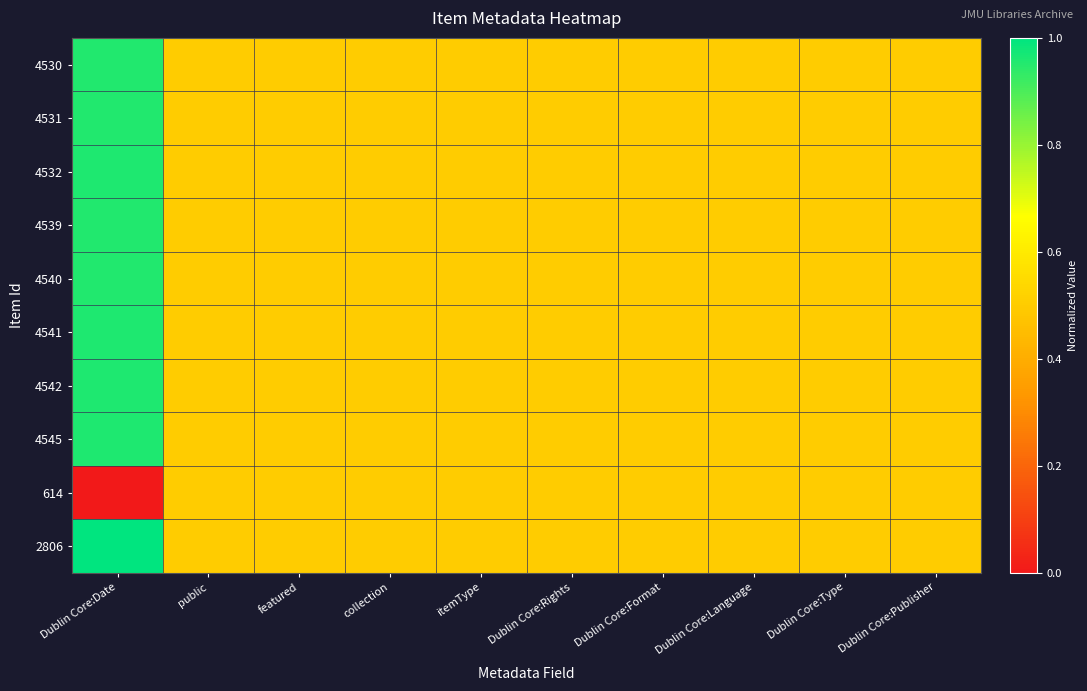

Reading left to right, extract all data points from this chart.

4530: Dublin Core:Date=1.0	public=0.5	featured=0.5	collection=0.5	itemType=0.5	Dublin Core:Rights=0.5	Dublin Core:Format=0.5	Dublin Core:Language=0.5	Dublin Core:Type=0.5	Dublin Core:Publisher=0.5
4531: Dublin Core:Date=1.0	public=0.5	featured=0.5	collection=0.5	itemType=0.5	Dublin Core:Rights=0.5	Dublin Core:Format=0.5	Dublin Core:Language=0.5	Dublin Core:Type=0.5	Dublin Core:Publisher=0.5
4532: Dublin Core:Date=1.0	public=0.5	featured=0.5	collection=0.5	itemType=0.5	Dublin Core:Rights=0.5	Dublin Core:Format=0.5	Dublin Core:Language=0.5	Dublin Core:Type=0.5	Dublin Core:Publisher=0.5
4539: Dublin Core:Date=1.0	public=0.5	featured=0.5	collection=0.5	itemType=0.5	Dublin Core:Rights=0.5	Dublin Core:Format=0.5	Dublin Core:Language=0.5	Dublin Core:Type=0.5	Dublin Core:Publisher=0.5
4540: Dublin Core:Date=1.0	public=0.5	featured=0.5	collection=0.5	itemType=0.5	Dublin Core:Rights=0.5	Dublin Core:Format=0.5	Dublin Core:Language=0.5	Dublin Core:Type=0.5	Dublin Core:Publisher=0.5
4541: Dublin Core:Date=1.0	public=0.5	featured=0.5	collection=0.5	itemType=0.5	Dublin Core:Rights=0.5	Dublin Core:Format=0.5	Dublin Core:Language=0.5	Dublin Core:Type=0.5	Dublin Core:Publisher=0.5
4542: Dublin Core:Date=1.0	public=0.5	featured=0.5	collection=0.5	itemType=0.5	Dublin Core:Rights=0.5	Dublin Core:Format=0.5	Dublin Core:Language=0.5	Dublin Core:Type=0.5	Dublin Core:Publisher=0.5
4545: Dublin Core:Date=1.0	public=0.5	featured=0.5	collection=0.5	itemType=0.5	Dublin Core:Rights=0.5	Dublin Core:Format=0.5	Dublin Core:Language=0.5	Dublin Core:Type=0.5	Dublin Core:Publisher=0.5
614: Dublin Core:Date=0.0	public=0.5	featured=0.5	collection=0.5	itemType=0.5	Dublin Core:Rights=0.5	Dublin Core:Format=0.5	Dublin Core:Language=0.5	Dublin Core:Type=0.5	Dublin Core:Publisher=0.5
2806: Dublin Core:Date=1.0	public=0.5	featured=0.5	collection=0.5	itemType=0.5	Dublin Core:Rights=0.5	Dublin Core:Format=0.5	Dublin Core:Language=0.5	Dublin Core:Type=0.5	Dublin Core:Publisher=0.5